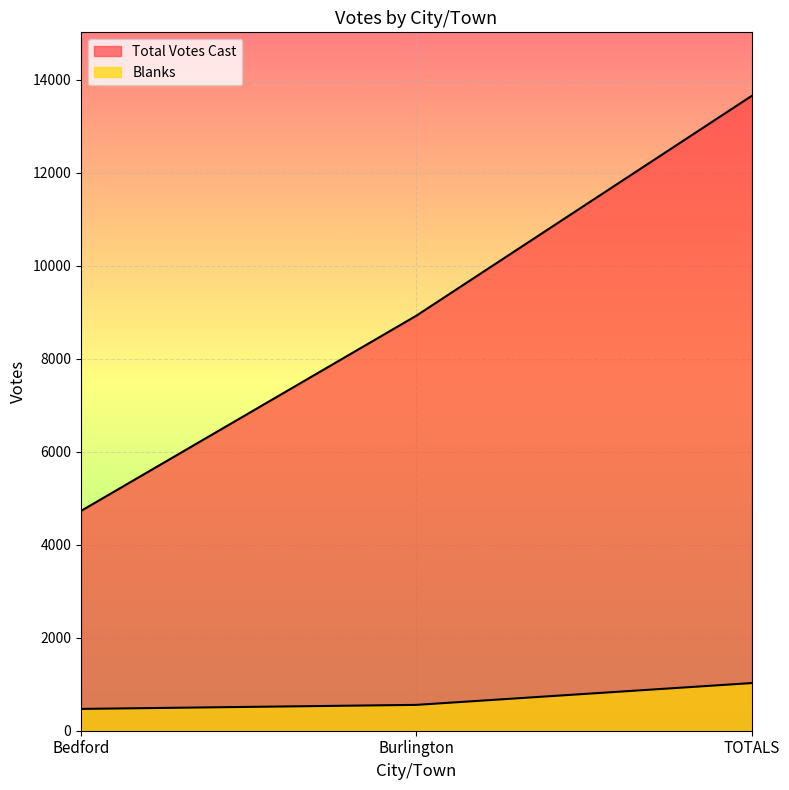

List the series in order of their overall mean, lowest first.

Blanks, Total Votes Cast